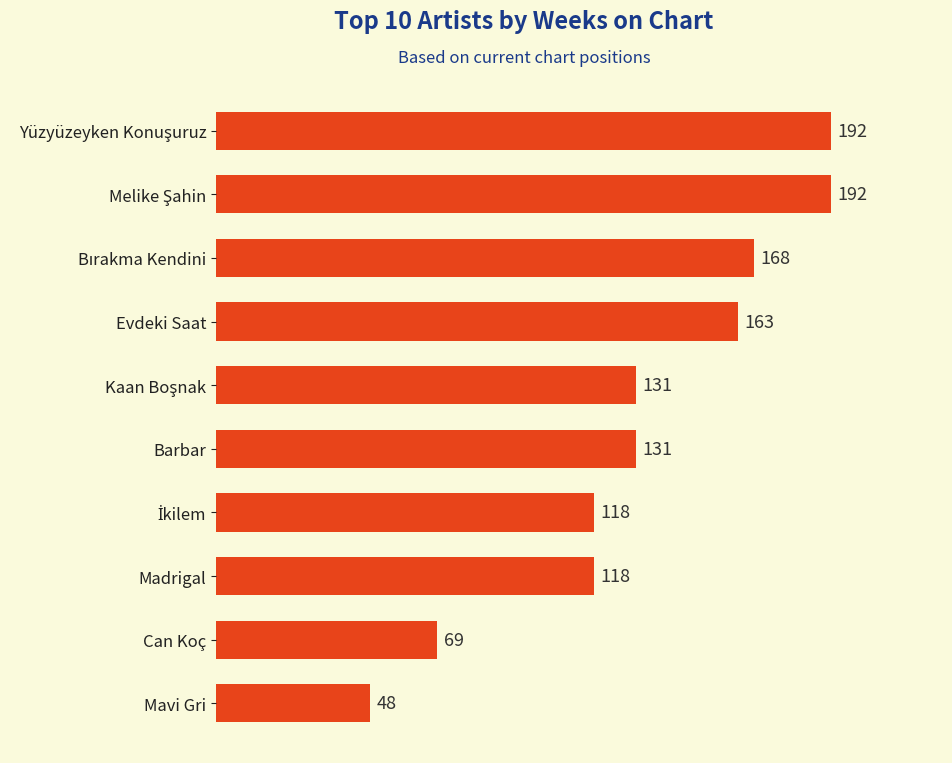

The chart shows a value of 131 at Barbar. True or false?

True